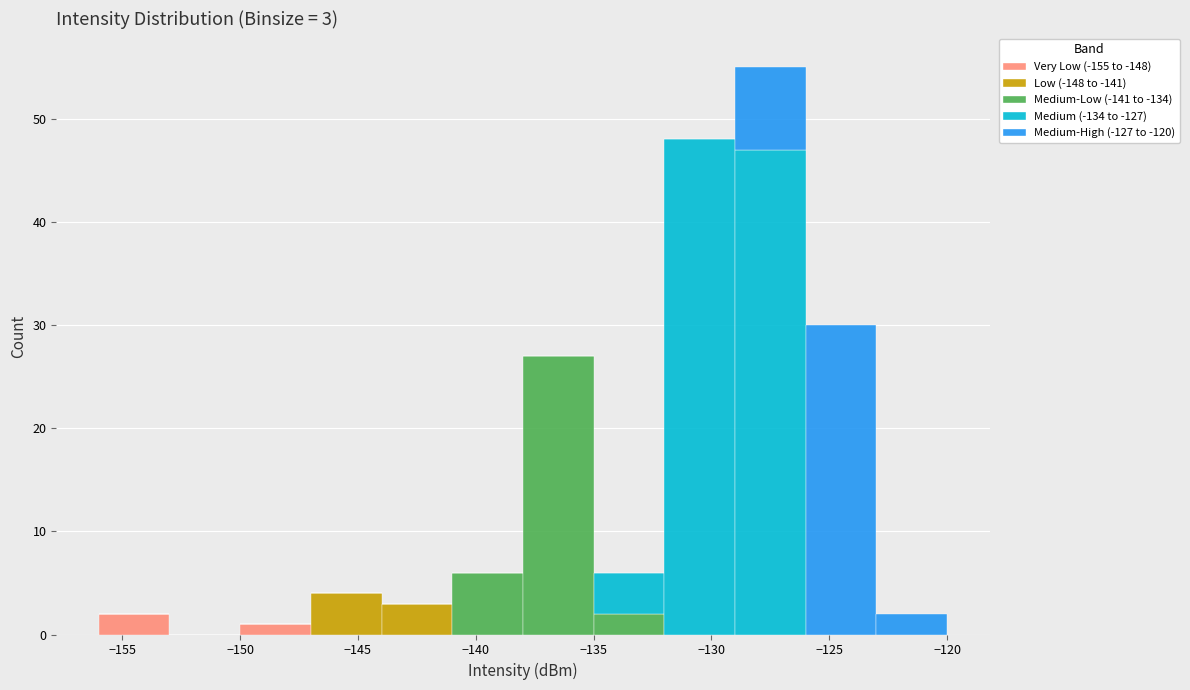

Which range on the x-axis has the tallest stacked bar (by total height)?

-129 to -126